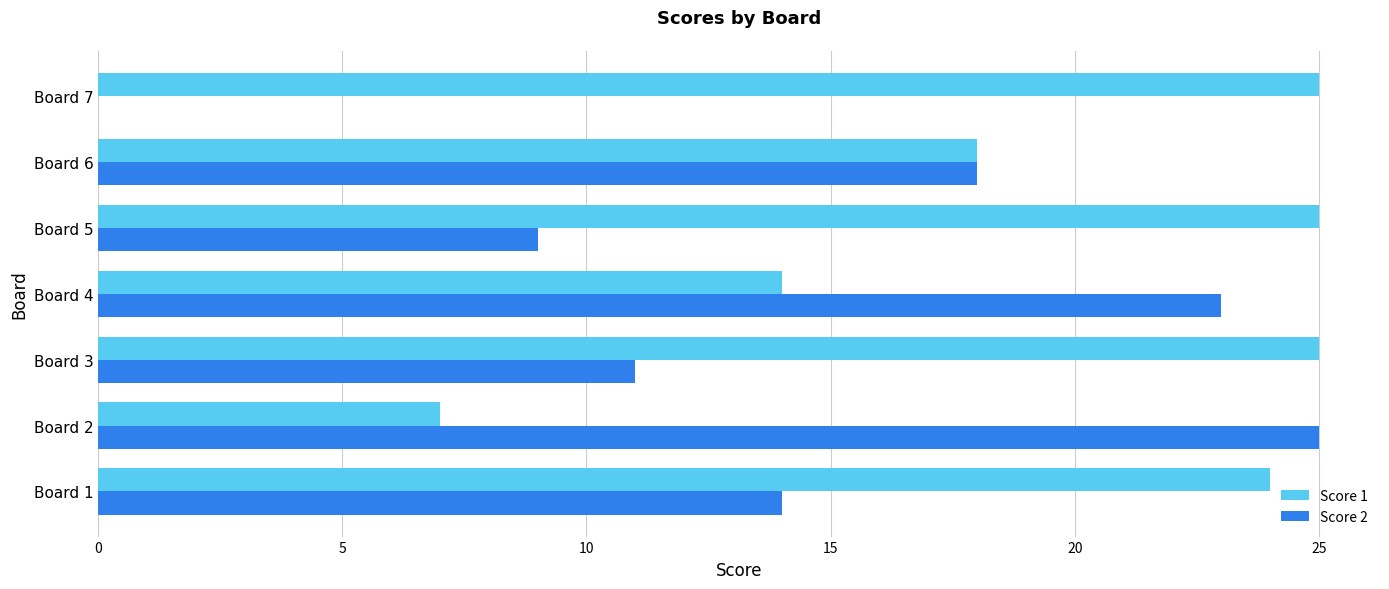

What is the sum of all Score 1 values?

138